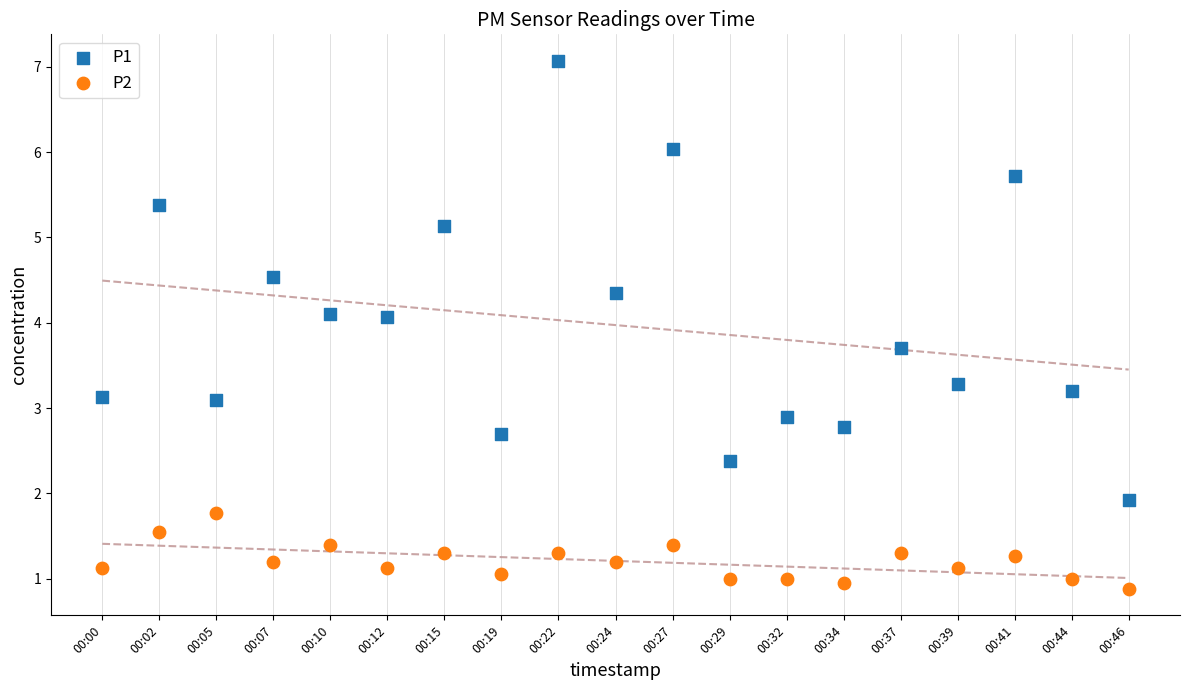

Which series reaches the minimum Y coordinate?

P2